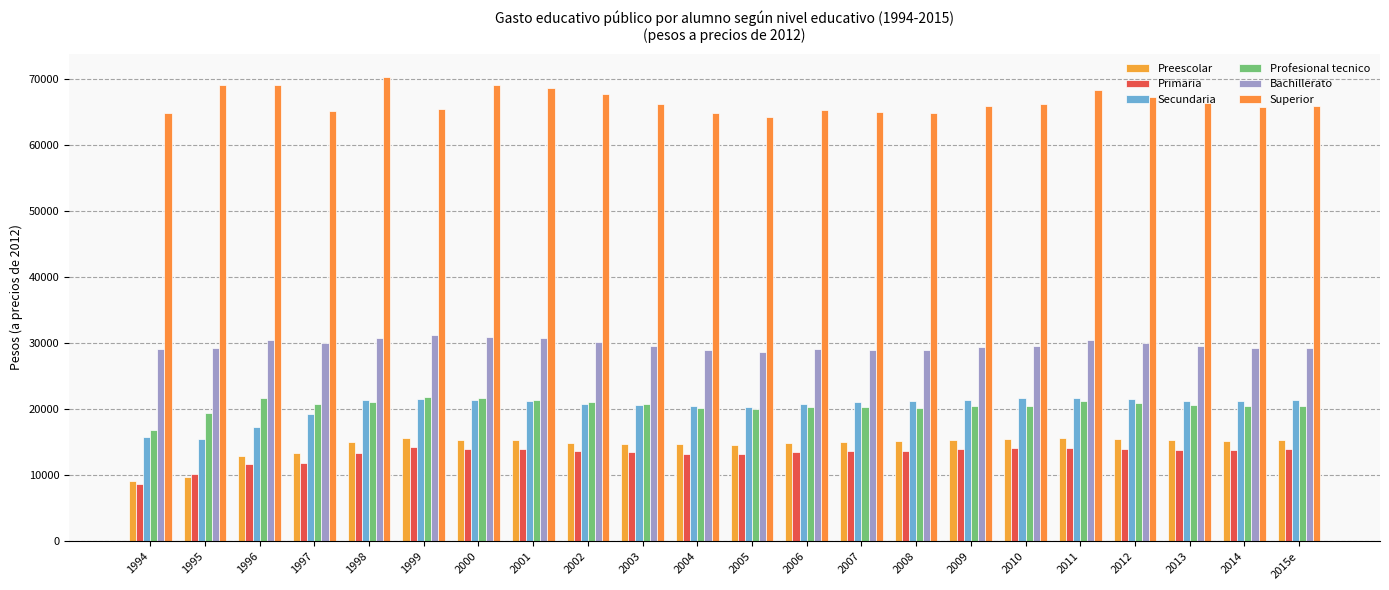

At how many categories does at least one series exceed 48209?

22